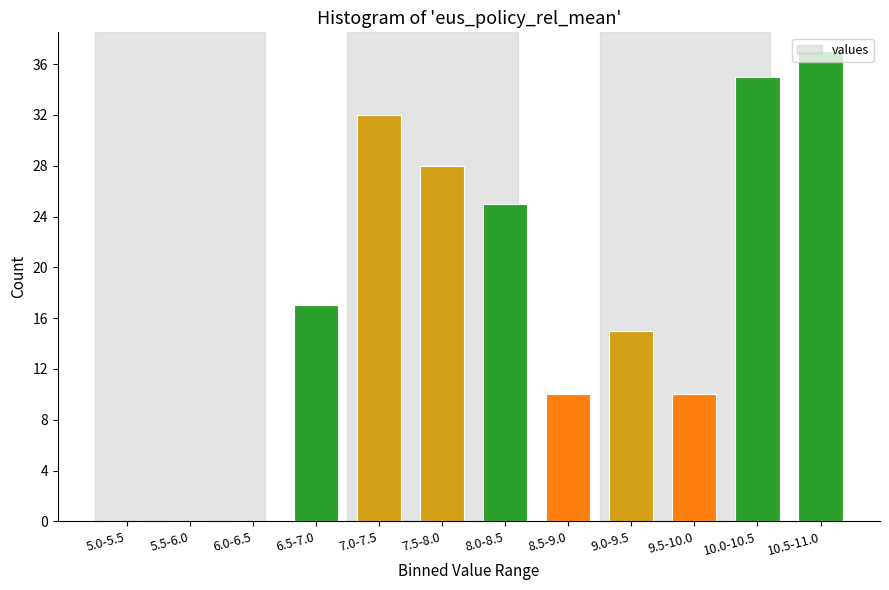

What is the sum of the values at 7.5-8.0 and 10.5-11.0?

65